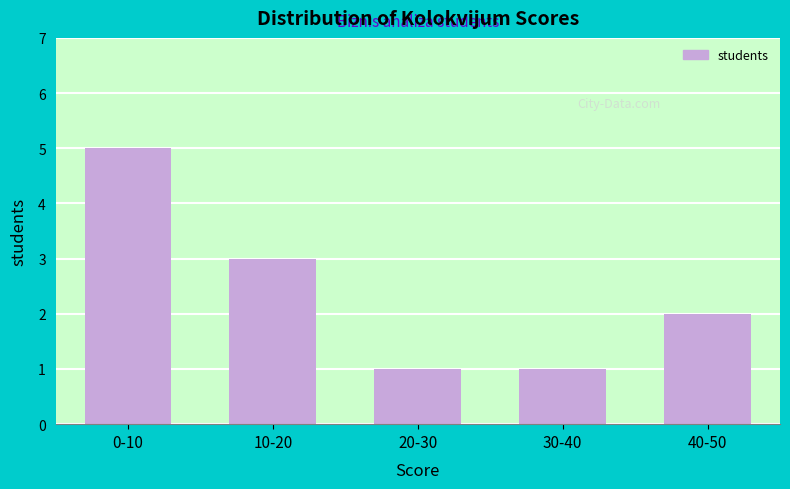

Reading right to left, extract all data points from this chart.

2	1	1	3	5